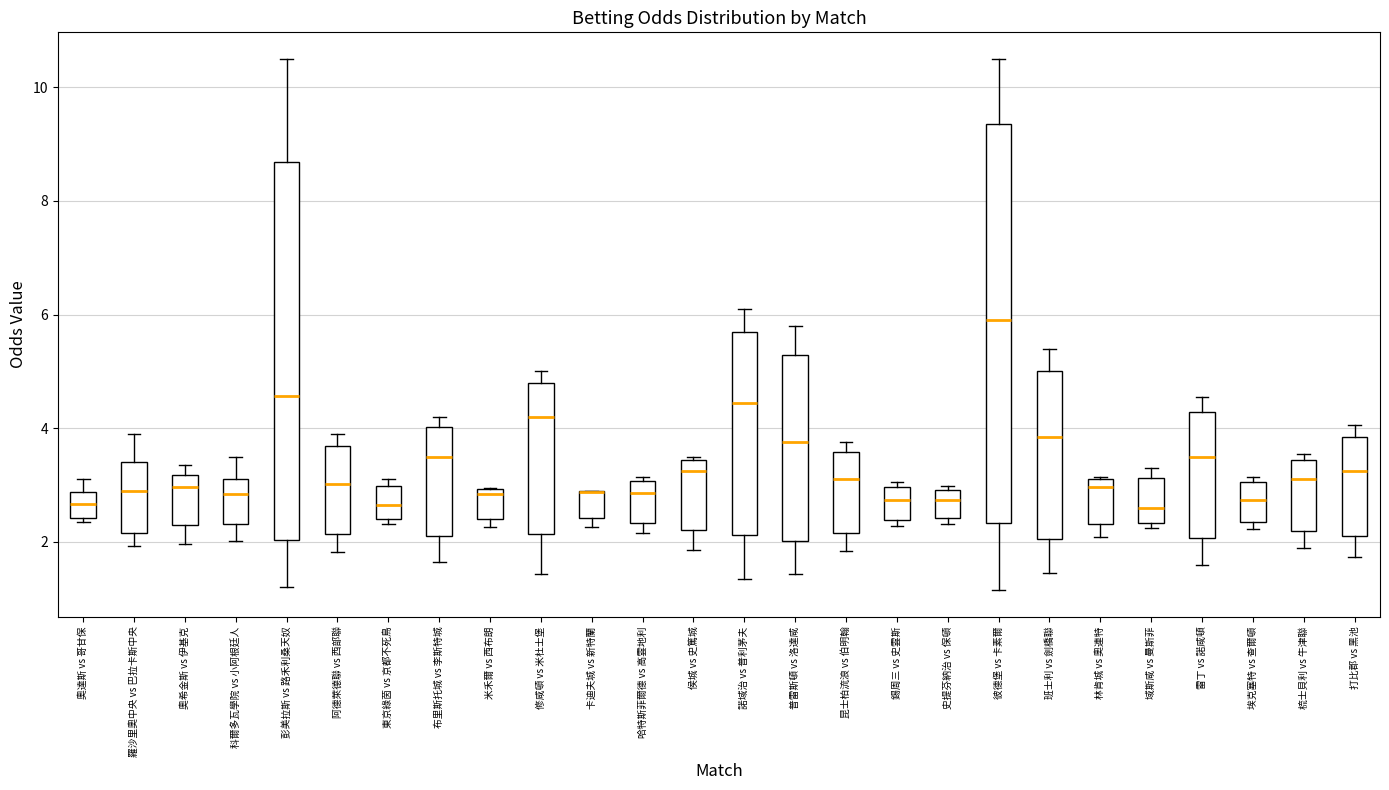

Comparing the boxes themselves (not the whiskers), which one is the tallest?

彼德堡 vs 卡素爾